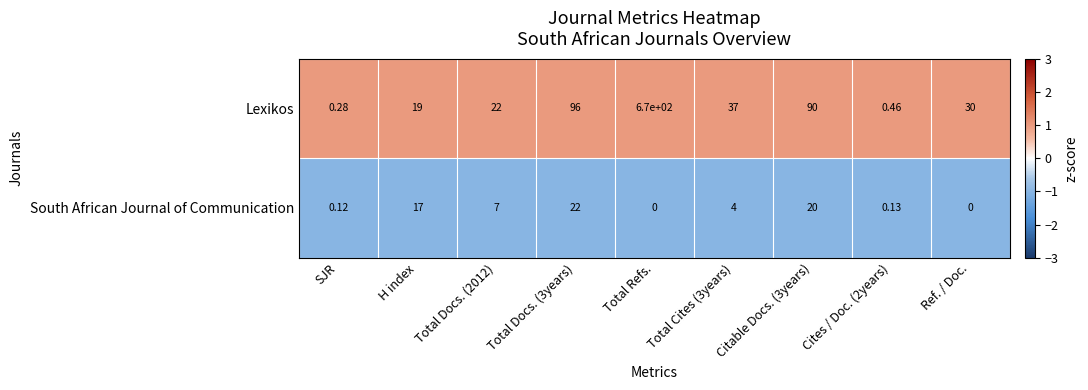

At which category is the sum across all series the highest?

Total Refs.